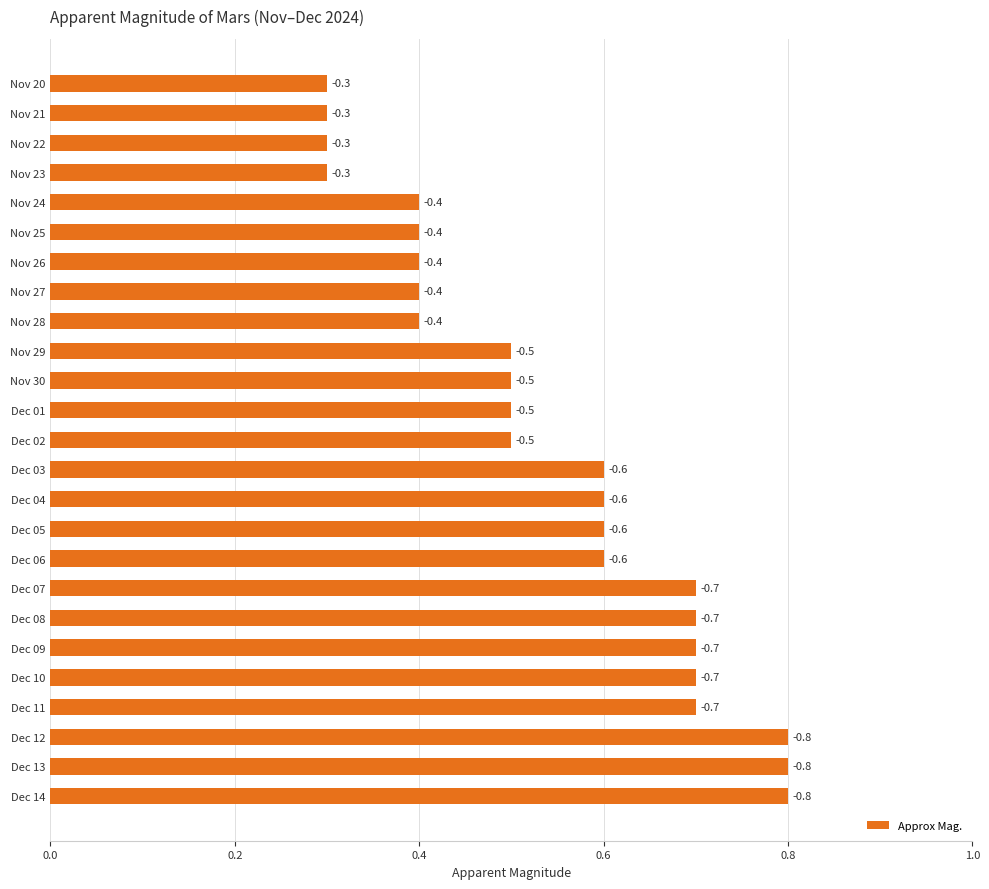

What is the greatest value displayed?

0.8